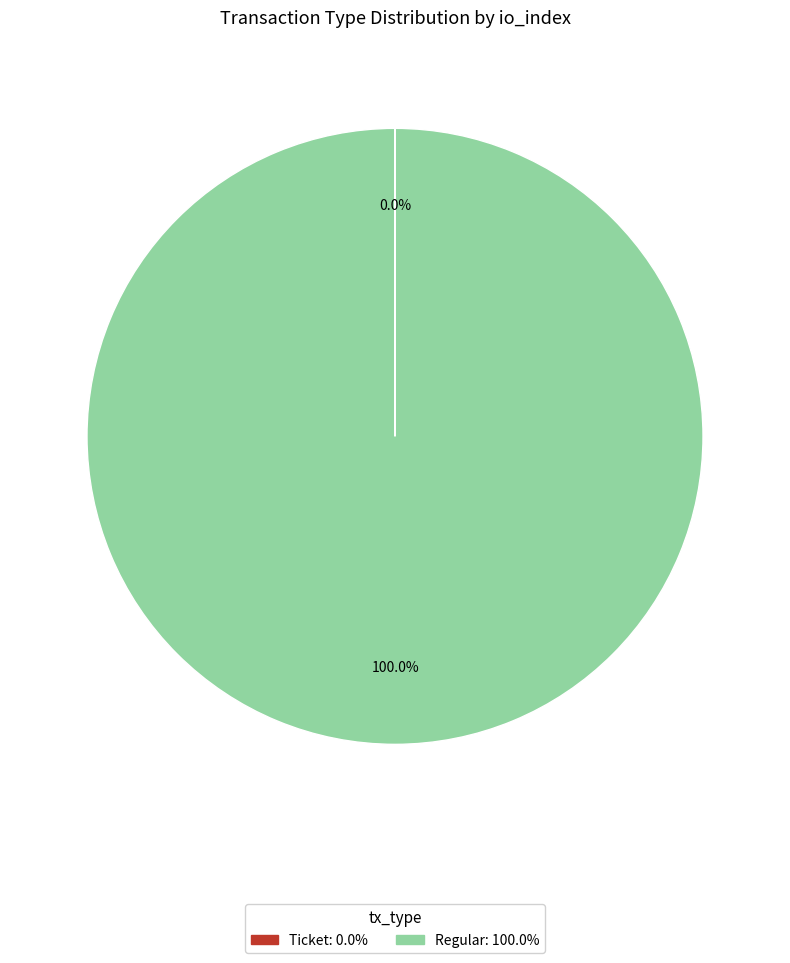

Which slice is the largest?

Regular